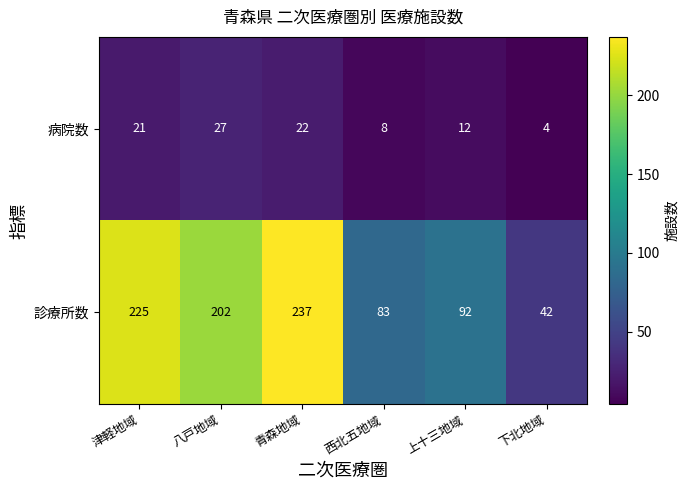

Is it true that 診療所数 equals 225 at 津軽地域?

True